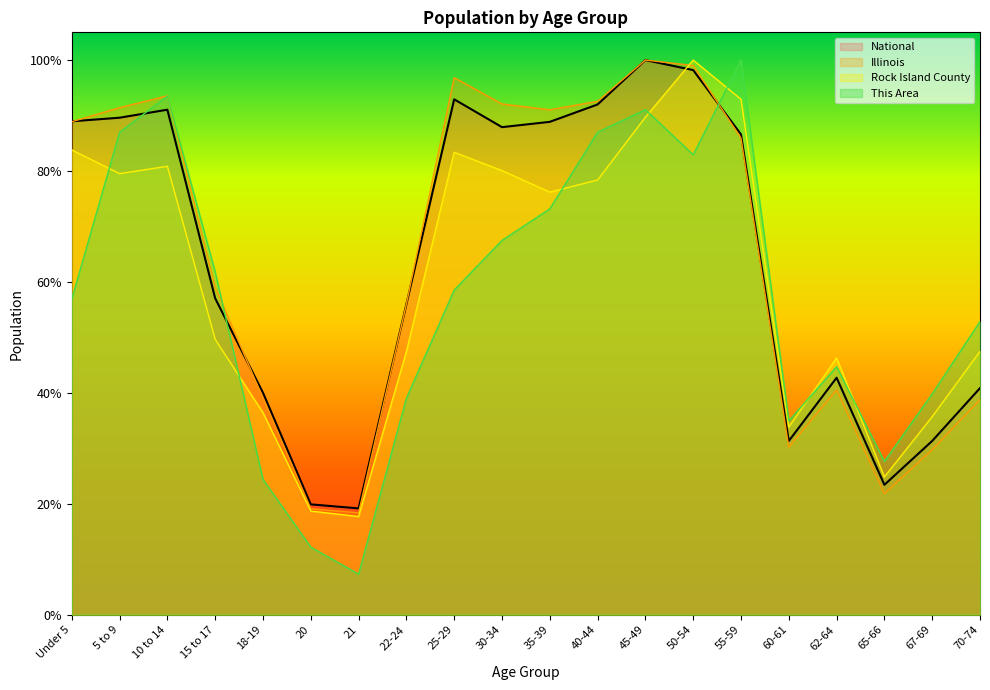

What is the difference between the maximum and minimum values in the Illinois series?

0.8